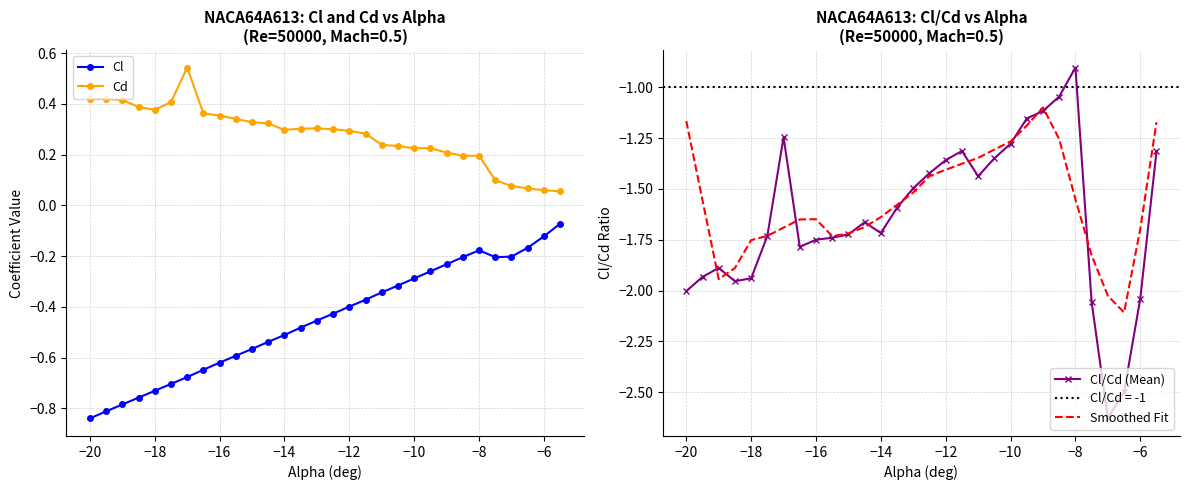

The value of Cl at −6 is -0.2. True or false?

False